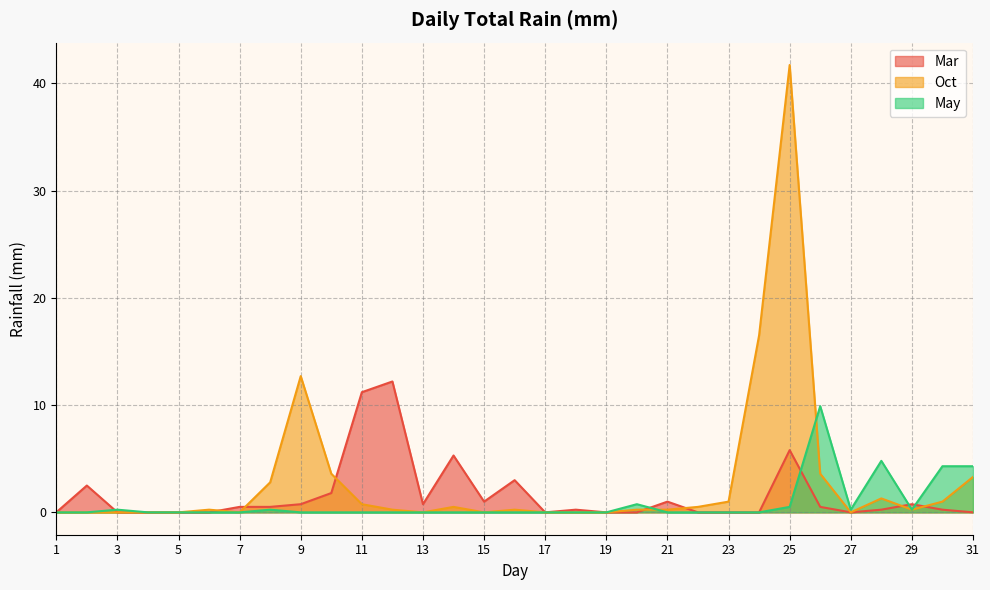

Which series has the largest range (max minus min)?

Oct